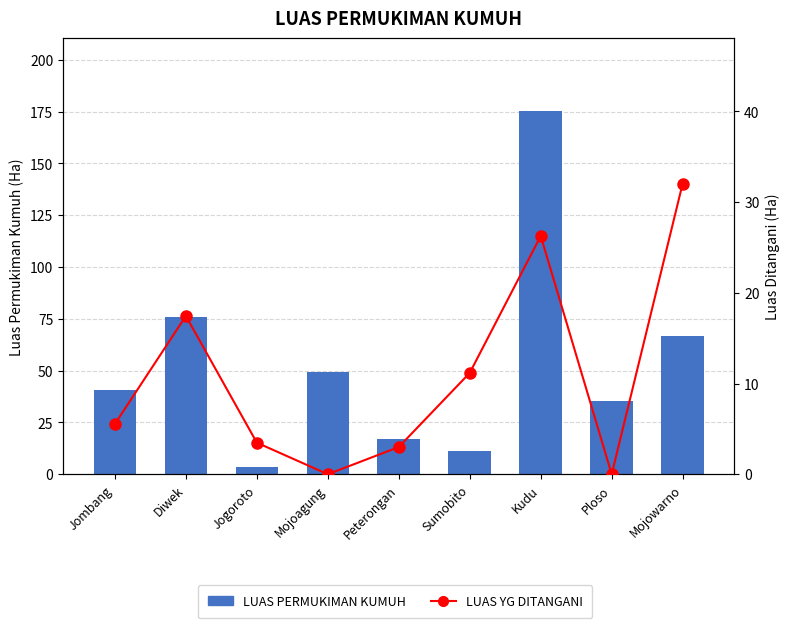

Count the number of categories in the chart.

9